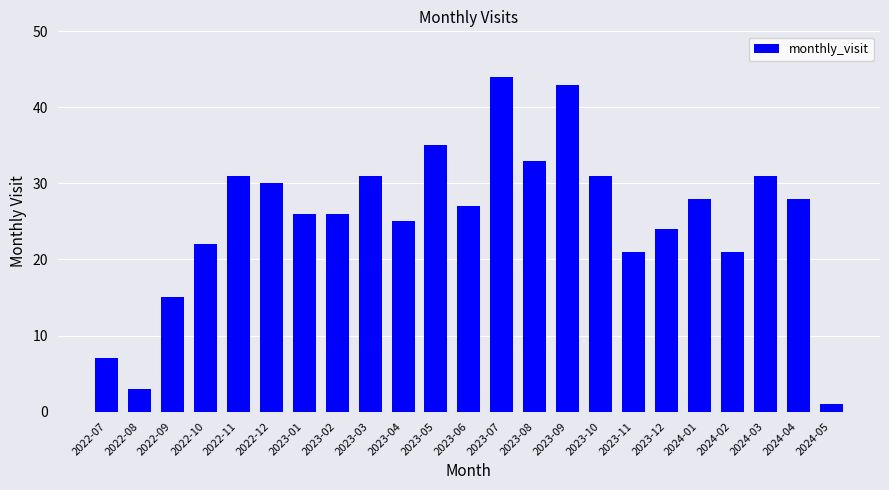

Between 2023-05 and 2023-04, which is larger?

2023-05